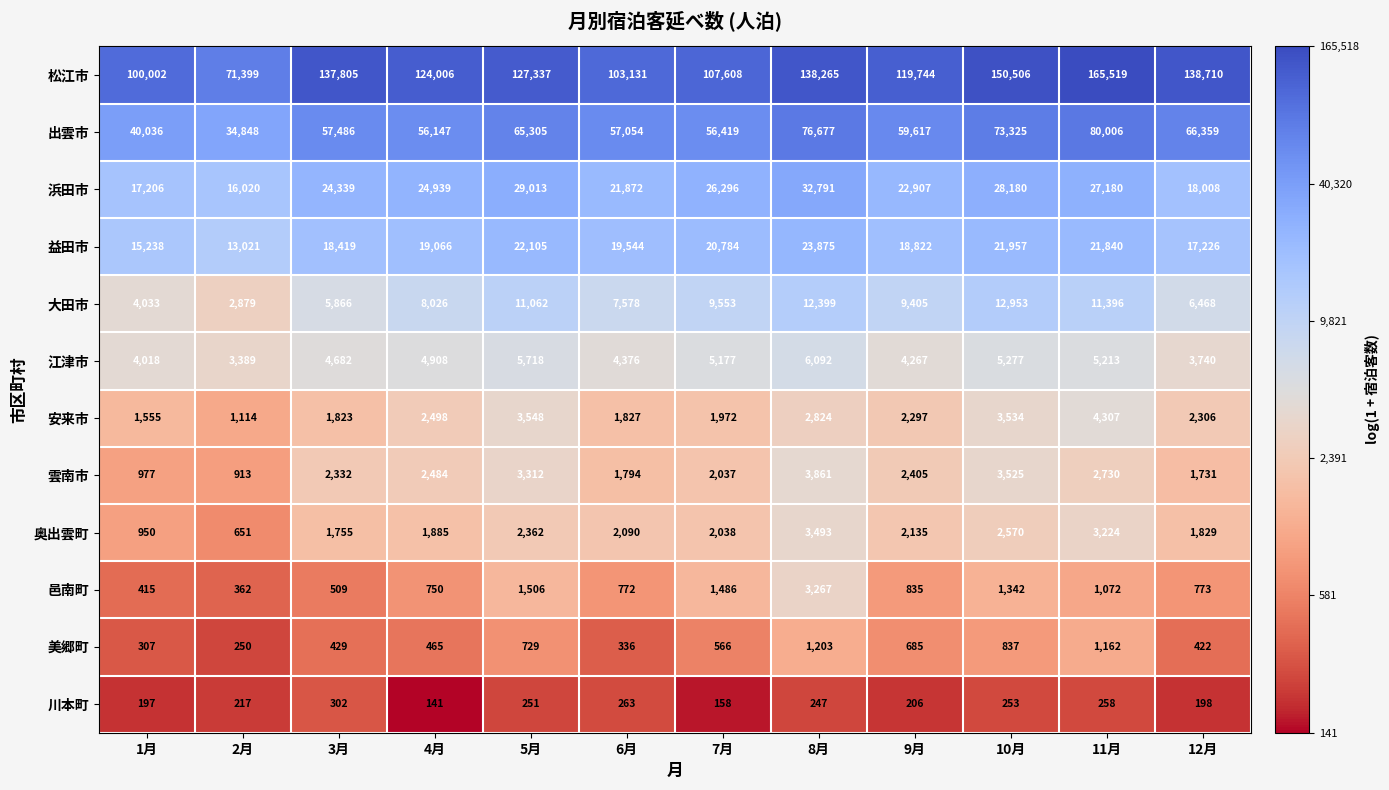

At 5月, list the series in order from smallest to largest.

川本町, 美郷町, 邑南町, 奥出雲町, 雲南市, 安来市, 江津市, 大田市, 益田市, 浜田市, 出雲市, 松江市